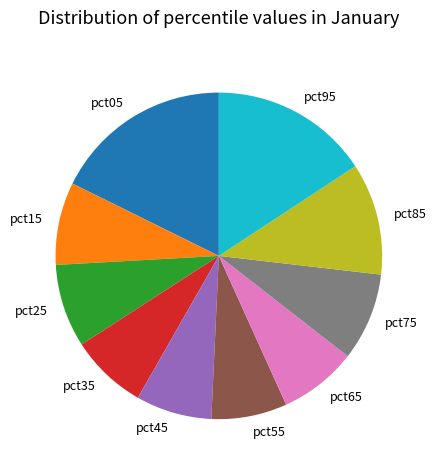

Combined, do pct45 and pct35 account for over 50%?

No